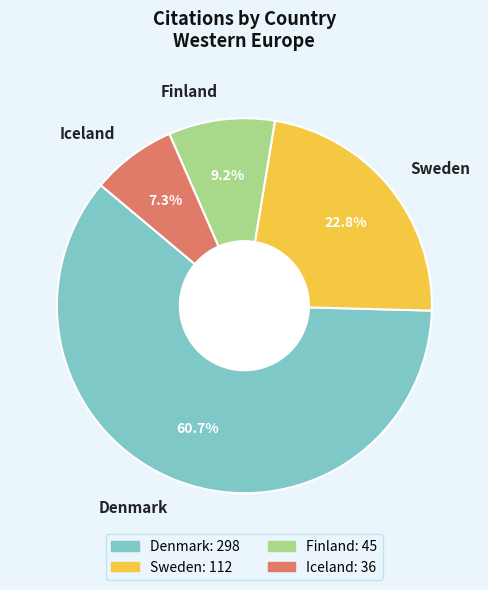

What portion of the pie excludes Finland?

90.8%